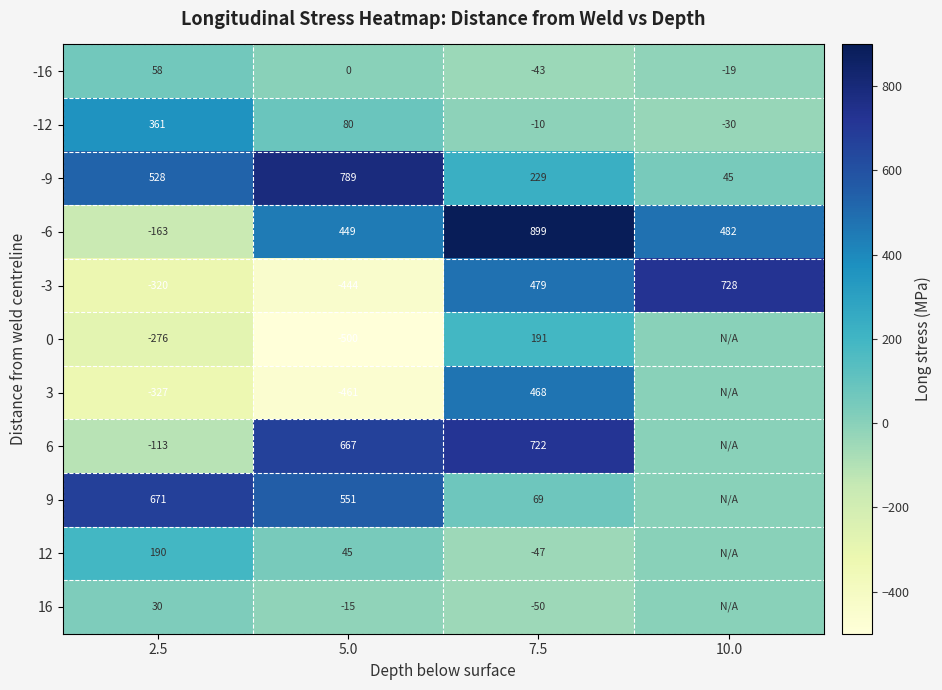

What is the difference between the 0 values at 5.0 and 7.5?

691